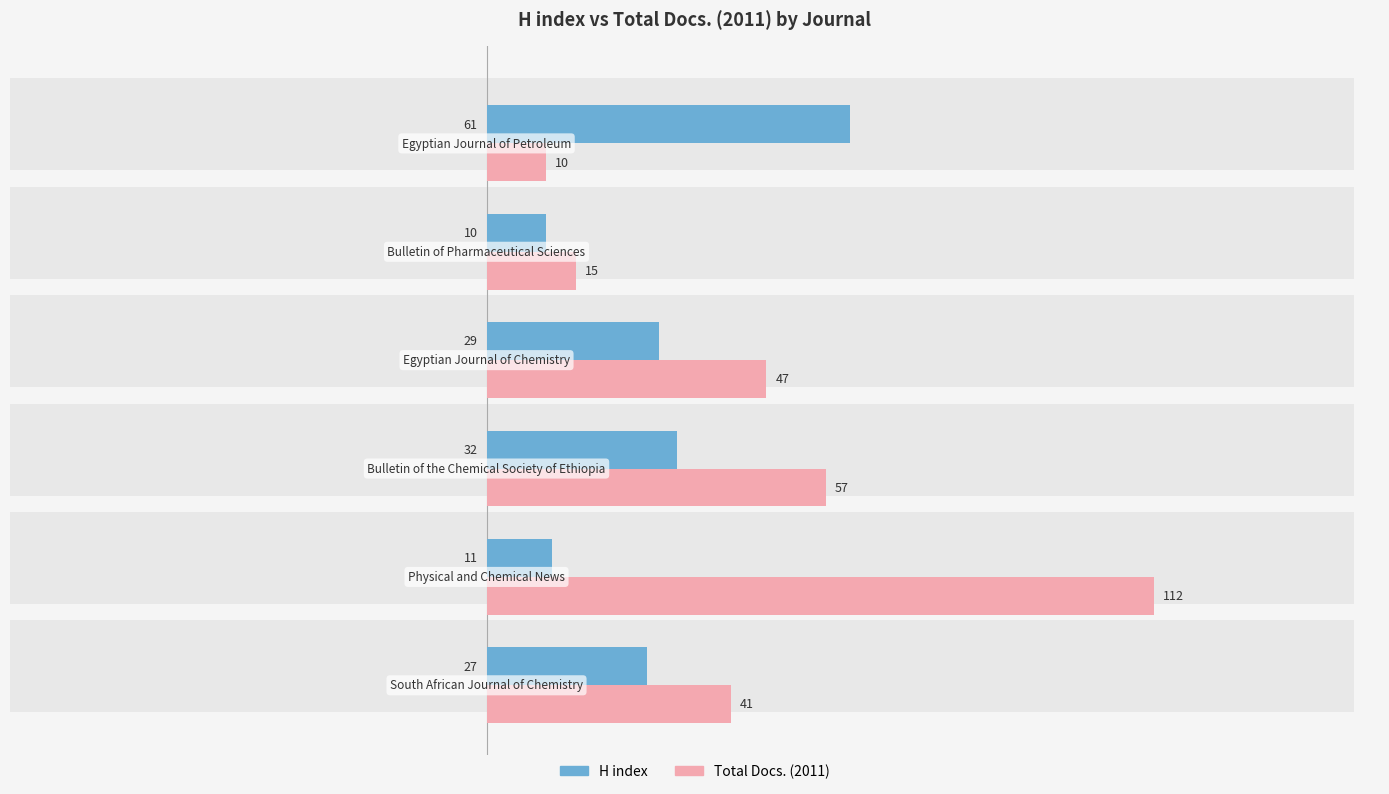

What is the minimum value shown in the chart?

10